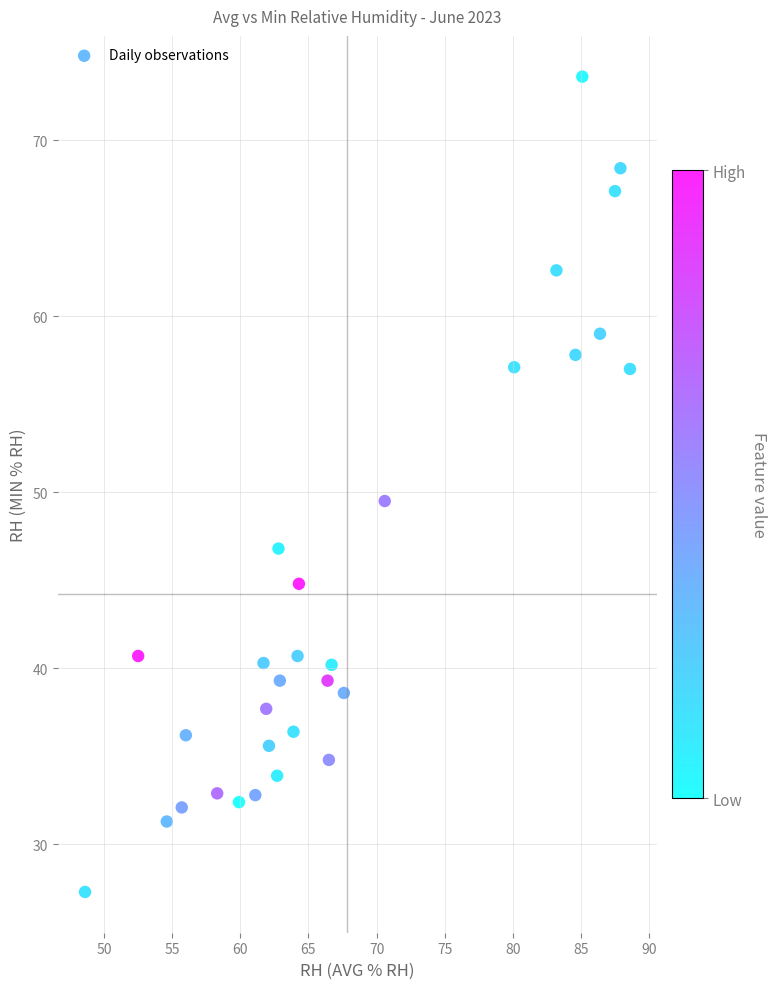

What is the range of Y values (max minus min)?

46.3